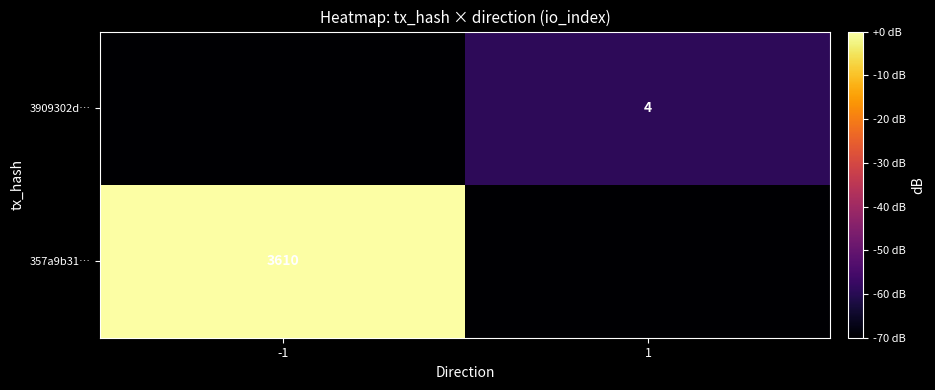

What is the difference between the maximum and minimum values in the 357a9b31… series?

131.2